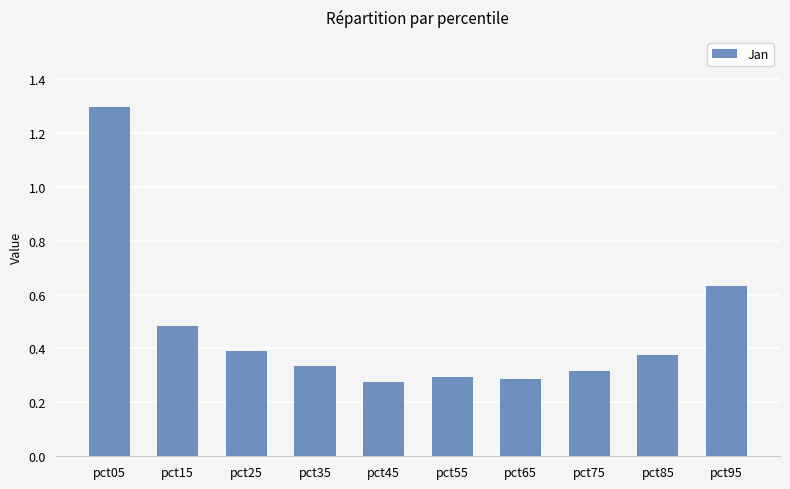

Which category has the highest value across all series?

pct05